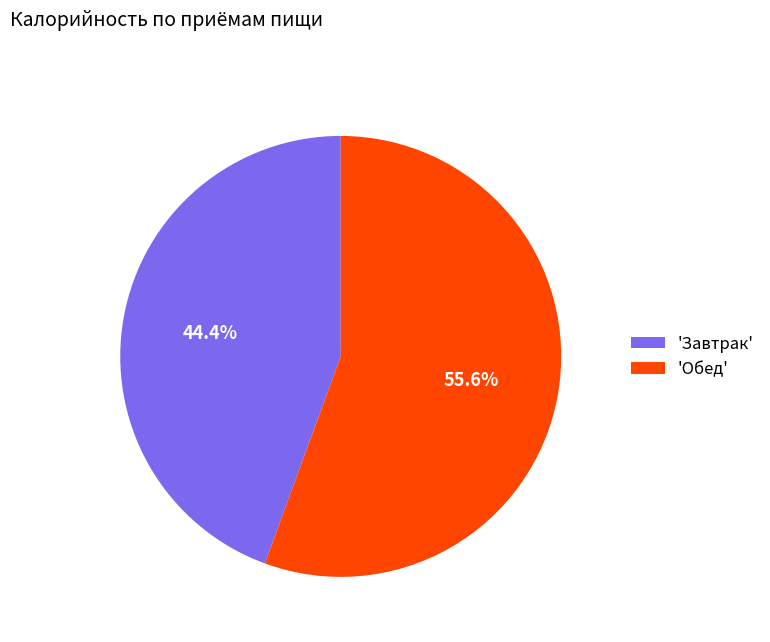

What is the ratio of the value at 'Обед' to the value at 'Завтрак'?

1.3